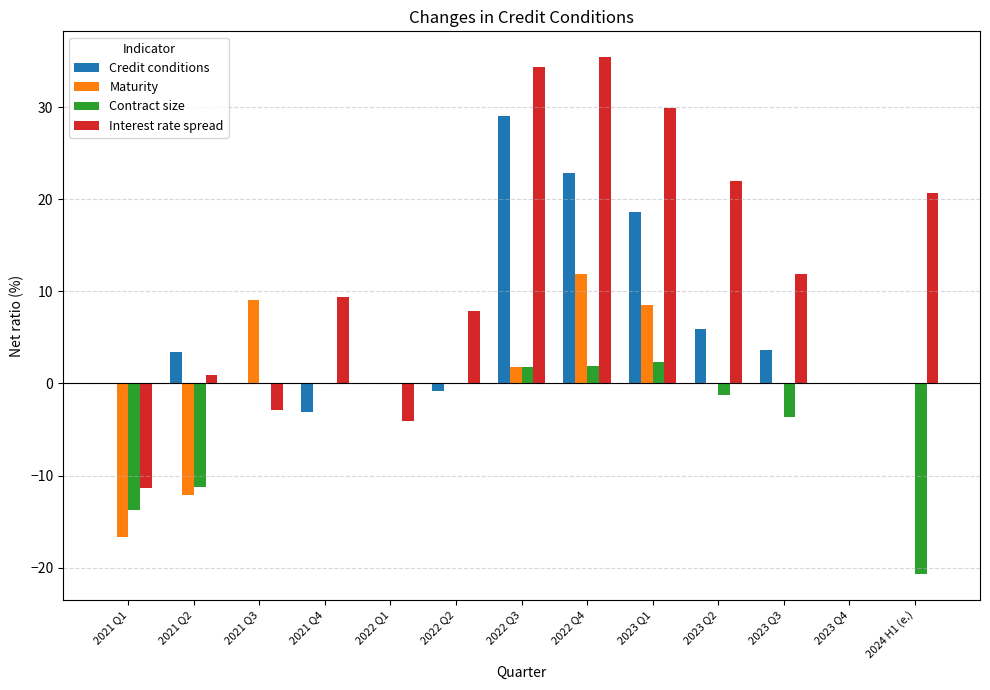

Which series has the widest spread of values?

Interest rate spread